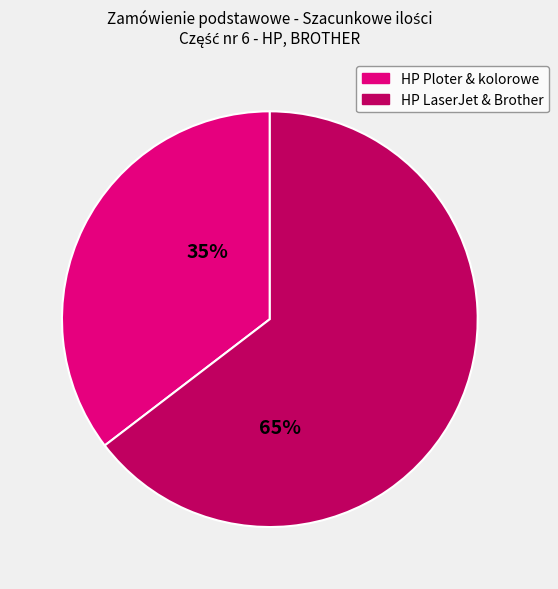

Does any single category account for the majority?

Yes